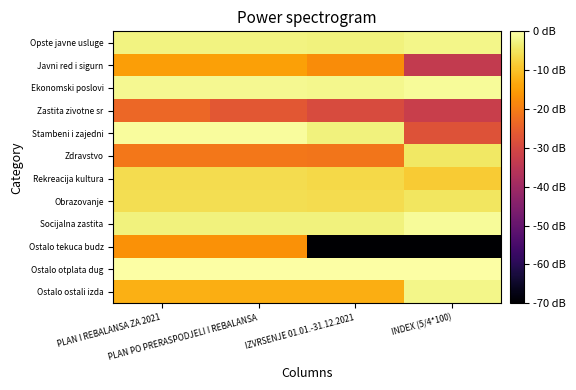

At INDEX (5/4*100), list the series in order from smallest to largest.

Ostalo tekuca budz, Javni red i sigurn, Zastita zivotne sr, Stambeni i zajedni, Rekreacija kultura, Obrazovanje, Zdravstvo, Ostalo ostali izda, Opste javne usluge, Socijalna zastita, Ekonomski poslovi, Ostalo otplata dug